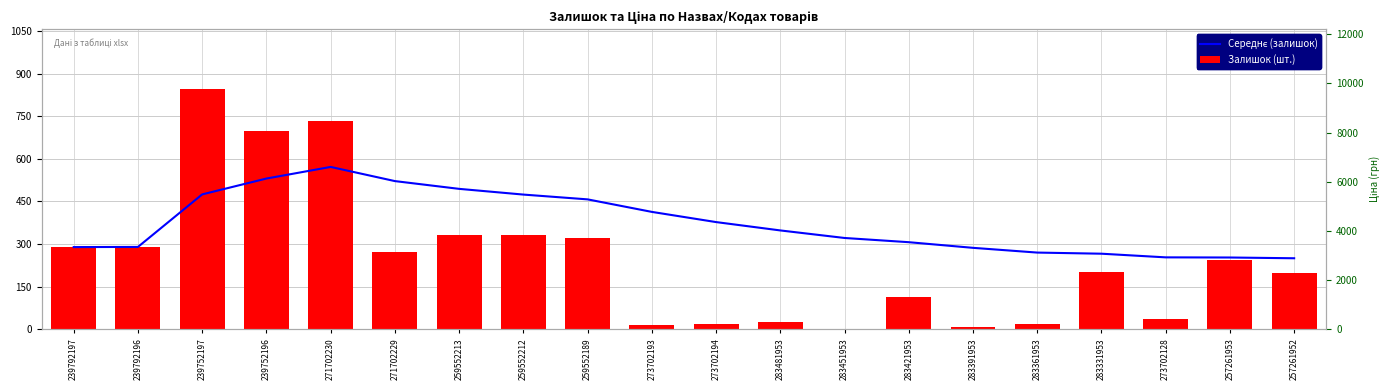

What is the value of the Середнє (залишок) bar at the 4th from the left?

530.5